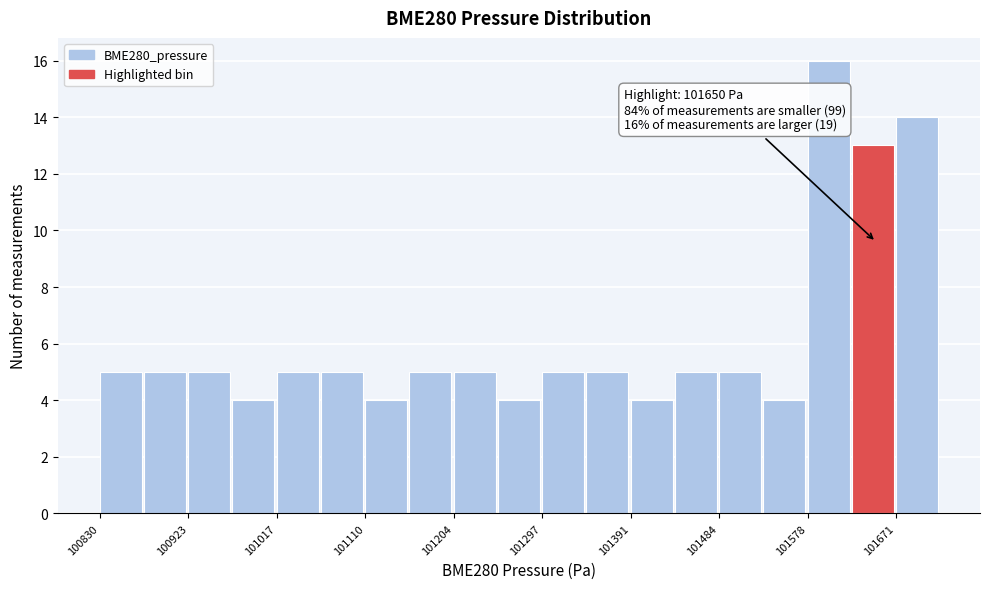

Over which range of the x-axis is the bar tallest?

101580 to 101620